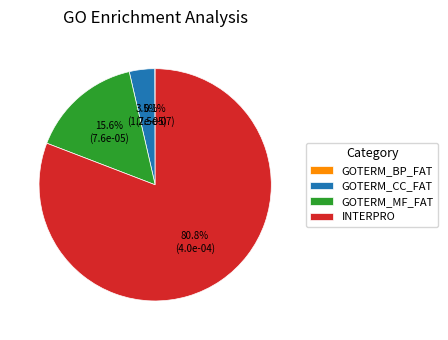

Which category has the biggest portion of the pie?

INTERPRO